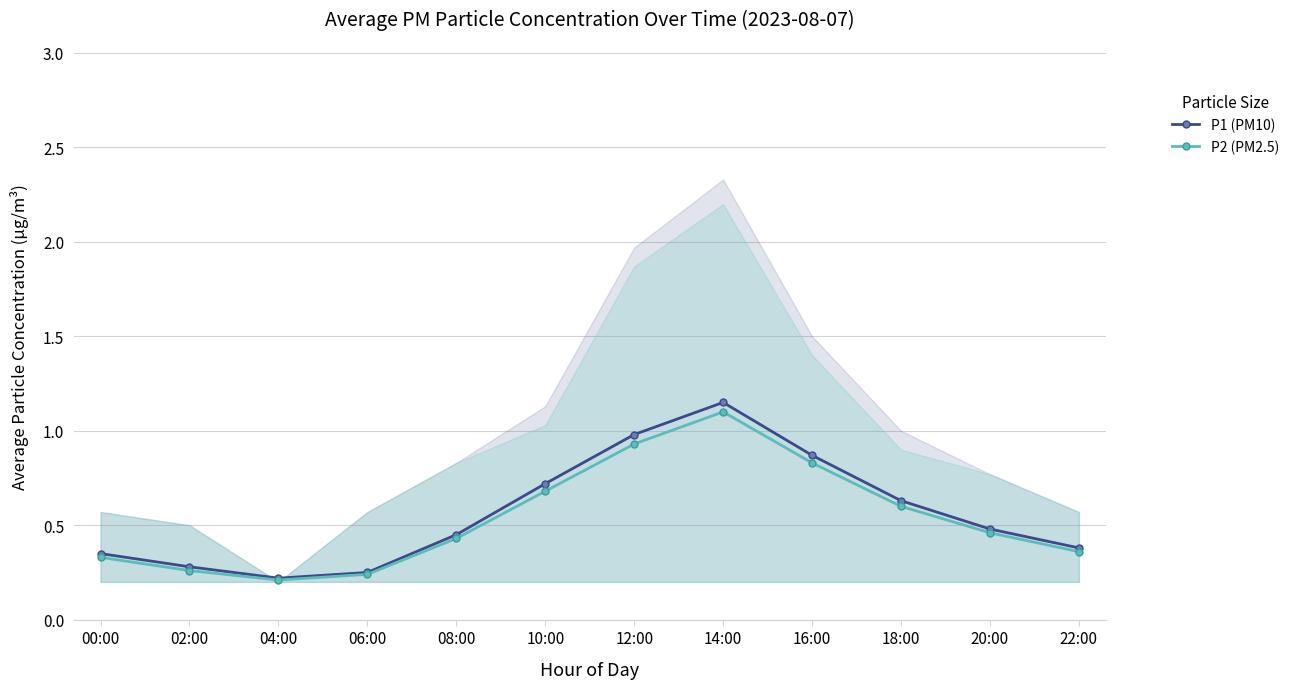

Reading right to left, extract all data points from this chart.

P1 (PM10): 22:00=0.4	20:00=0.5	18:00=0.6	16:00=0.9	14:00=1.1	12:00=1.0	10:00=0.7	08:00=0.5	06:00=0.2	04:00=0.2	02:00=0.3	00:00=0.3
P2 (PM2.5): 22:00=0.4	20:00=0.5	18:00=0.6	16:00=0.8	14:00=1.1	12:00=0.9	10:00=0.7	08:00=0.4	06:00=0.2	04:00=0.2	02:00=0.3	00:00=0.3